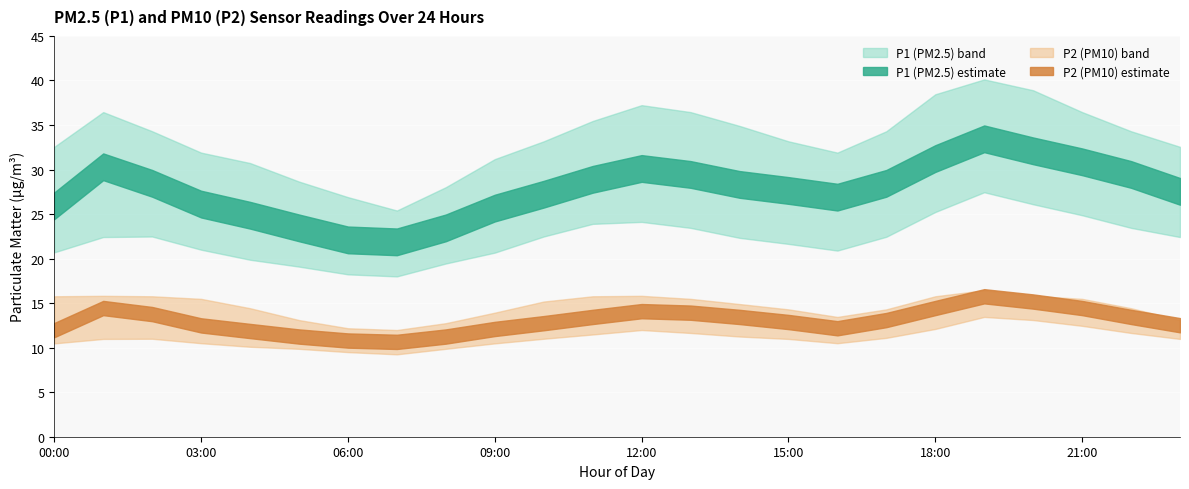

How many interior local valleys does the P1_upper series have?

2